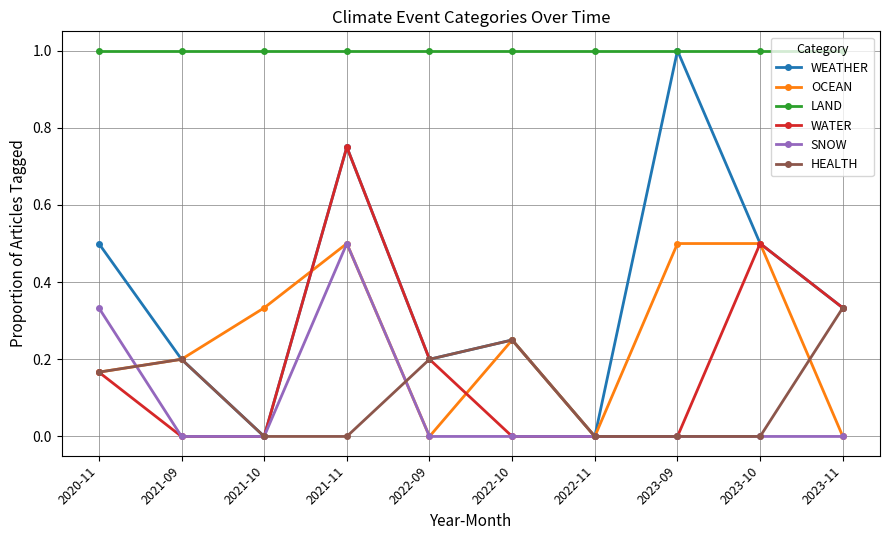

At which label does WEATHER reach its peak?

2023-09